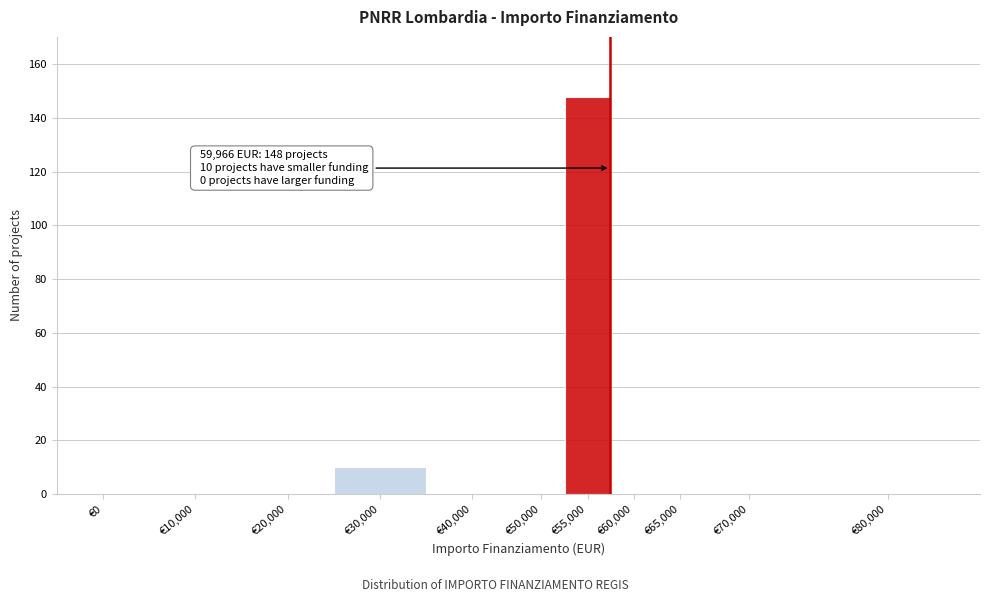

Reading left to right, transcribe all the data shown in this chart.

€0=0	€10,000=0	€20,000=0	€30,000=10	€40,000=0	€50,000=0	€55,000=148	€60,000=0	€65,000=0	€70,000=0	€80,000=0